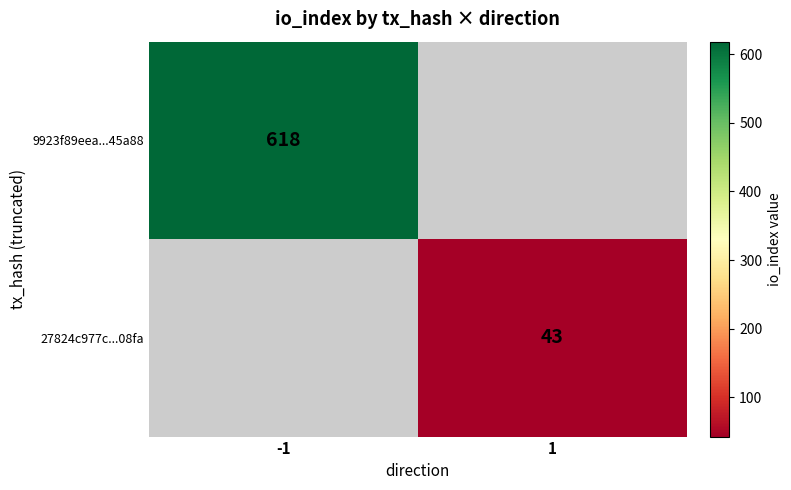

Is it true that 27824c977c...08fa equals 70 at 1?

False